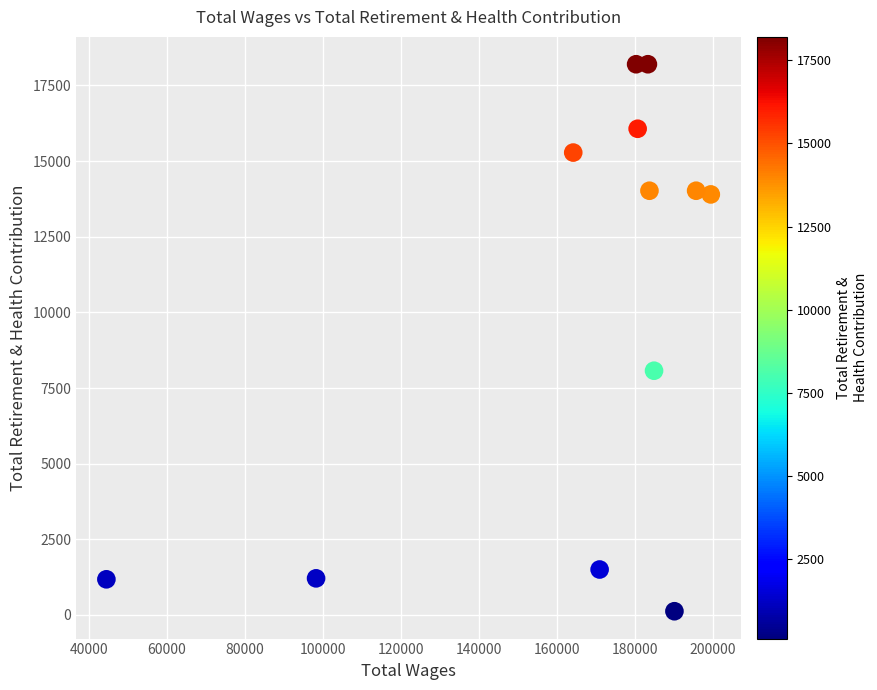

What Y value in the scatter plot is closest to 9162?

8072